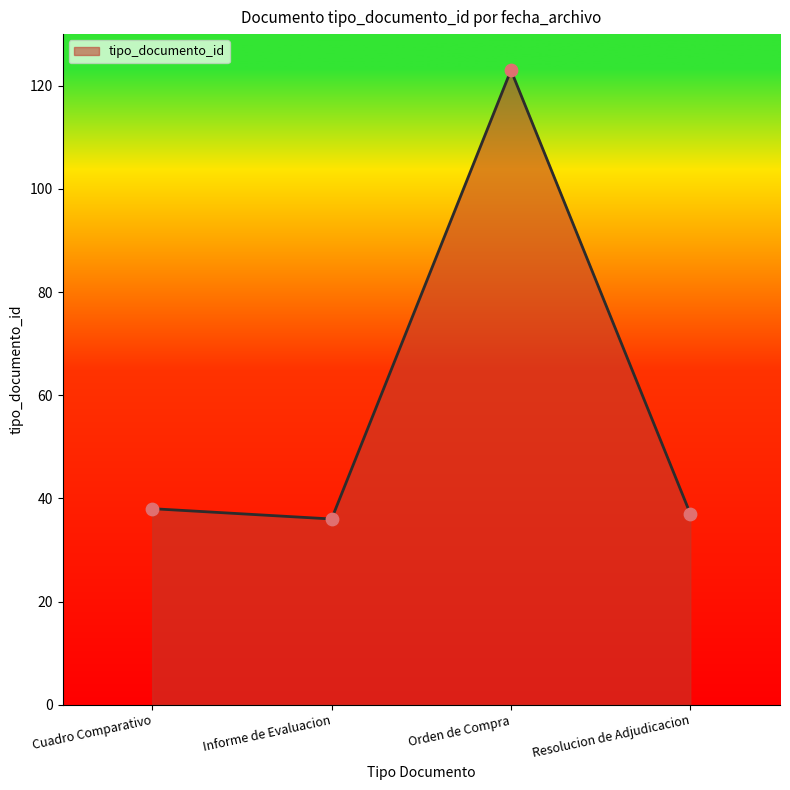

Between Cuadro Comparativo and Orden de Compra, which is larger?

Orden de Compra